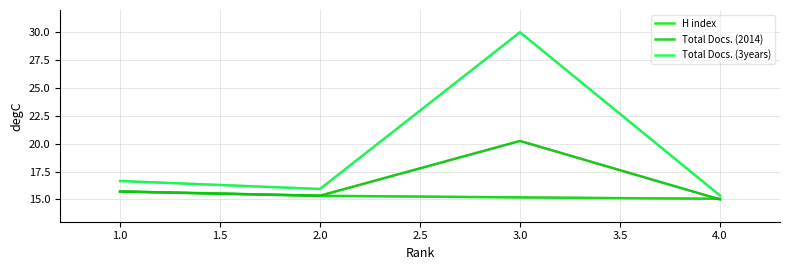

Reading left to right, transcribe all the data shown in this chart.

H index: 15.7	15.3	15.2	15.1
Total Docs. (2014): 15.7	15.3	20.2	15.0
Total Docs. (3years): 16.7	15.9	30.0	15.3